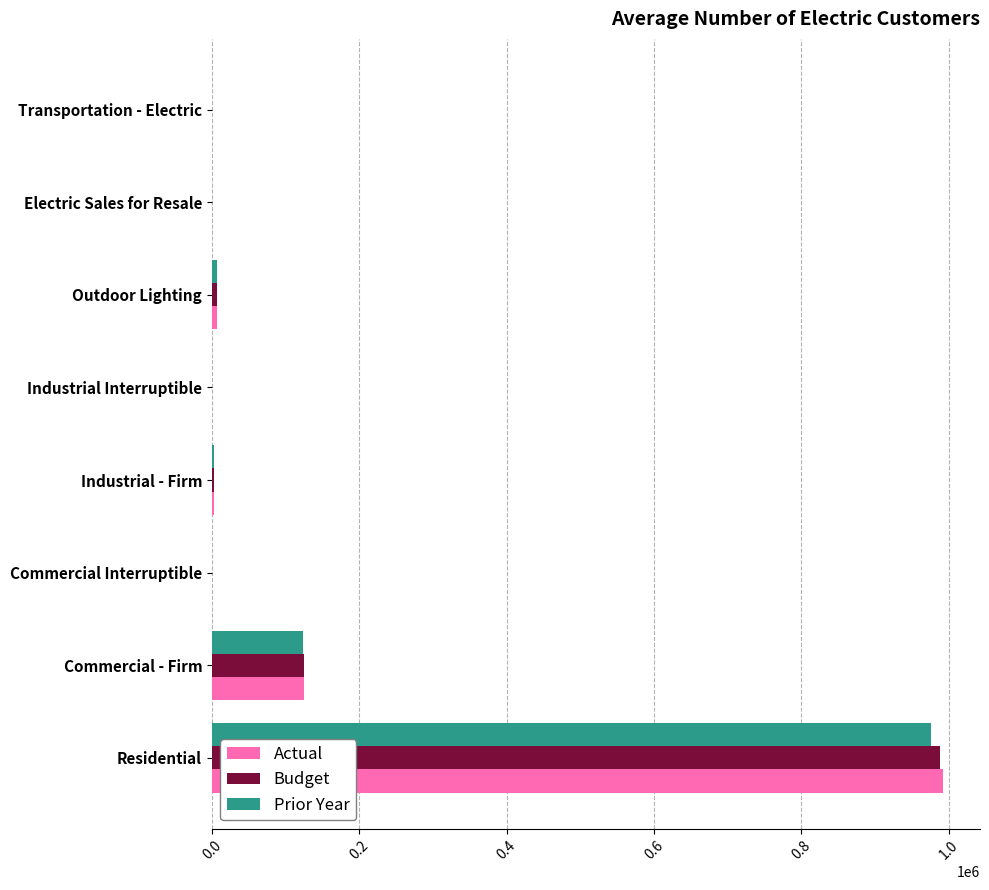

Which series changed the most between Commercial - Firm and Industrial - Firm?

Budget